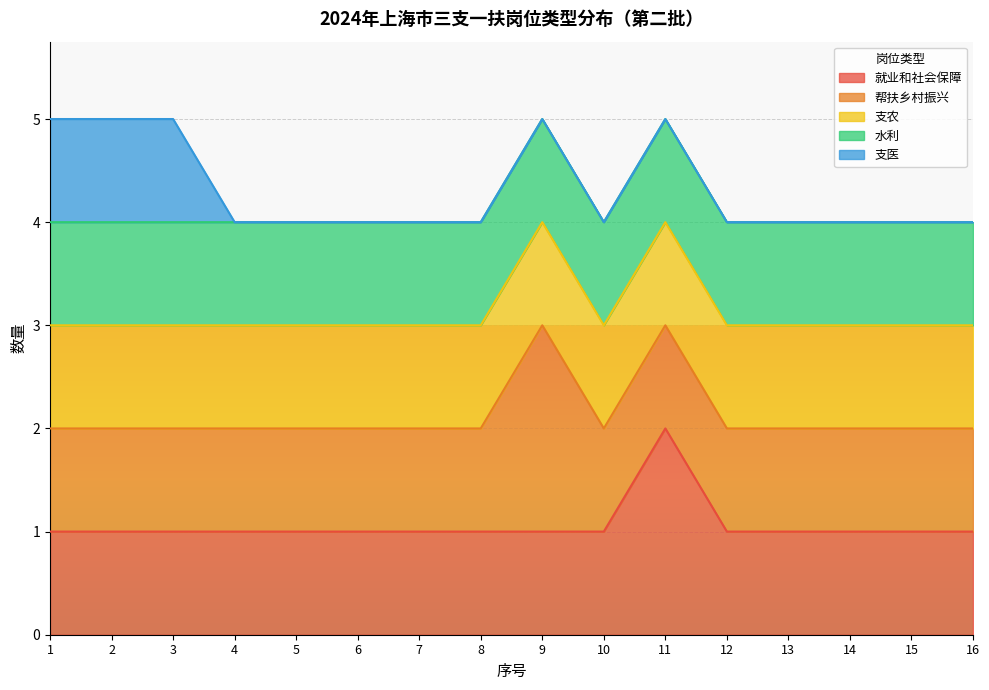

The 水利 series shows 0 at 13. True or false?

False